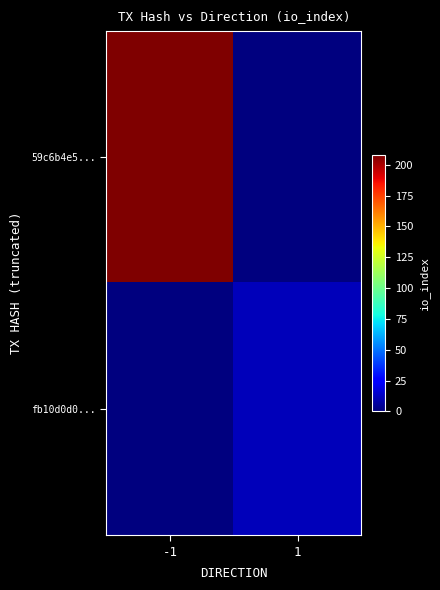

Between 1 and -1, which is larger?

-1